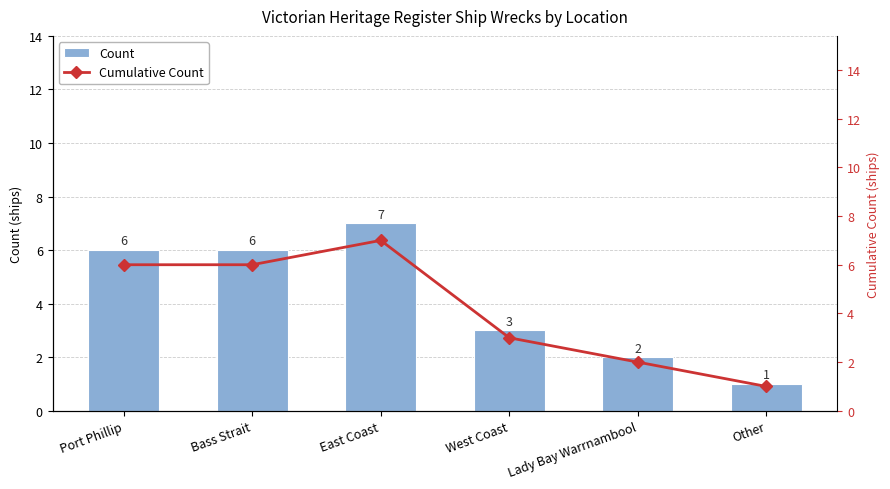

What is the sum of all Cumulative Count values?

25